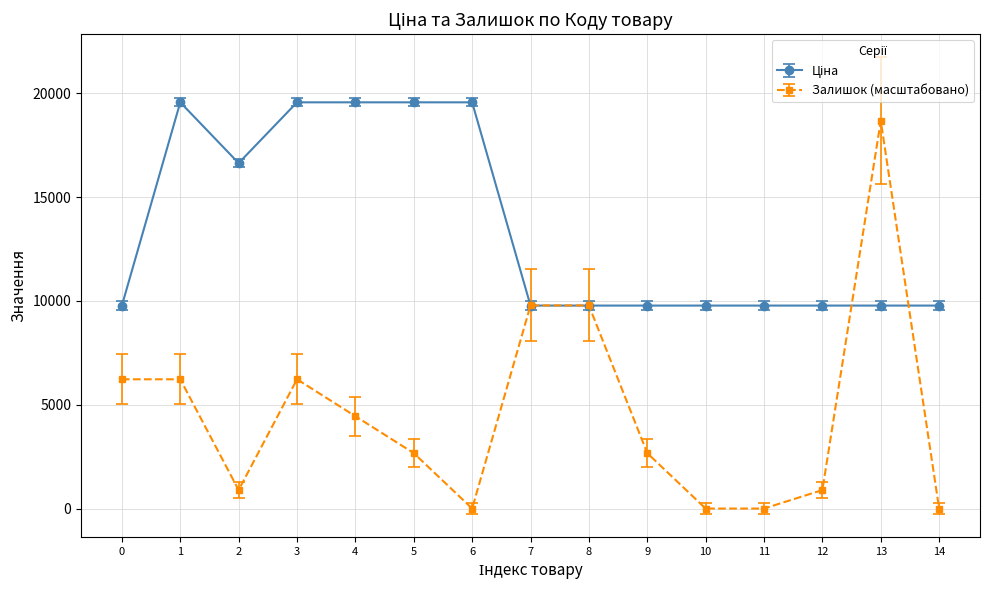

What is the maximum value shown in the chart?

19564.9